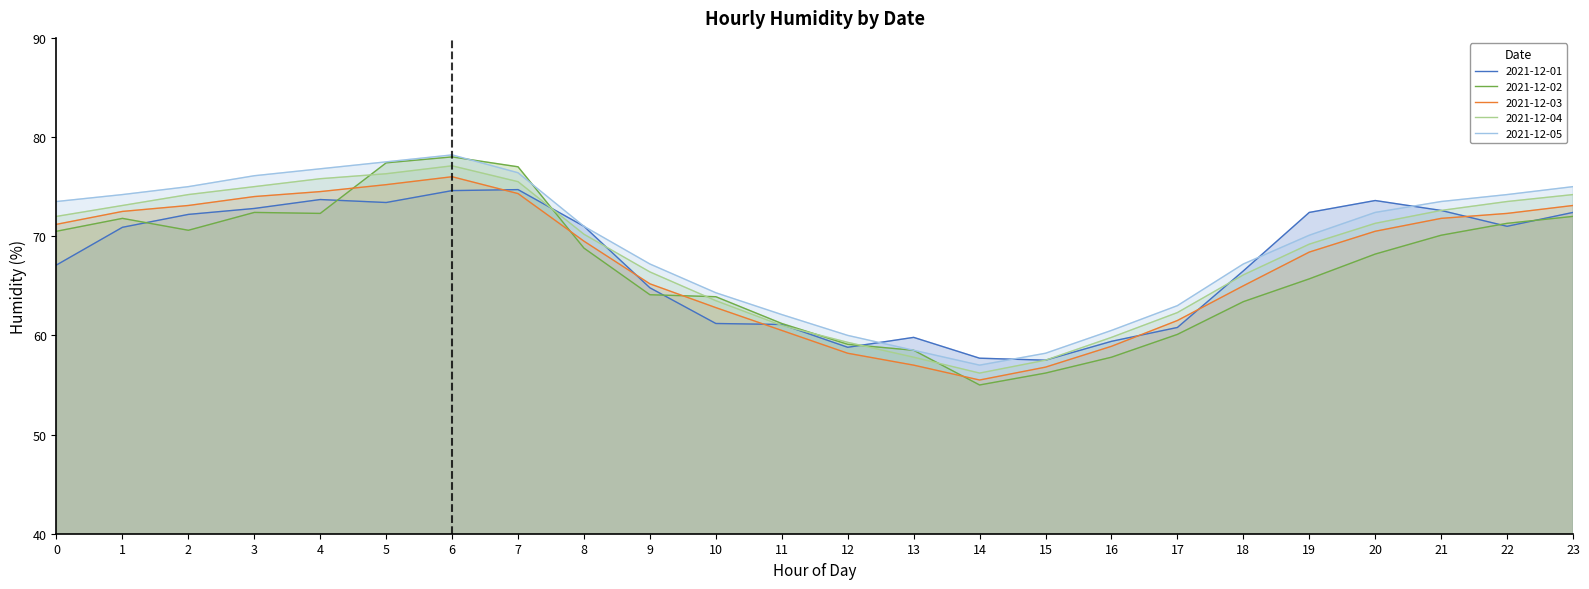

What is the difference between the maximum and minimum values in the 2021-12-05 series?

21.2